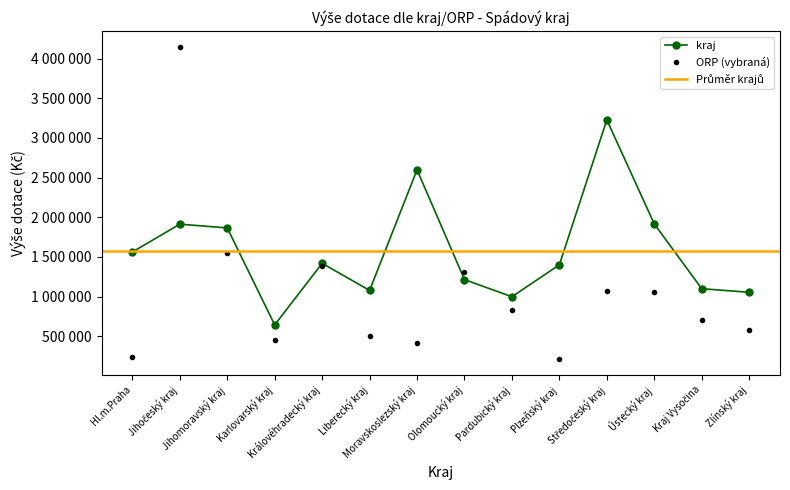

What is the difference between the ORP top values at Jihomoravský kraj and Olomoucký kraj?

236037